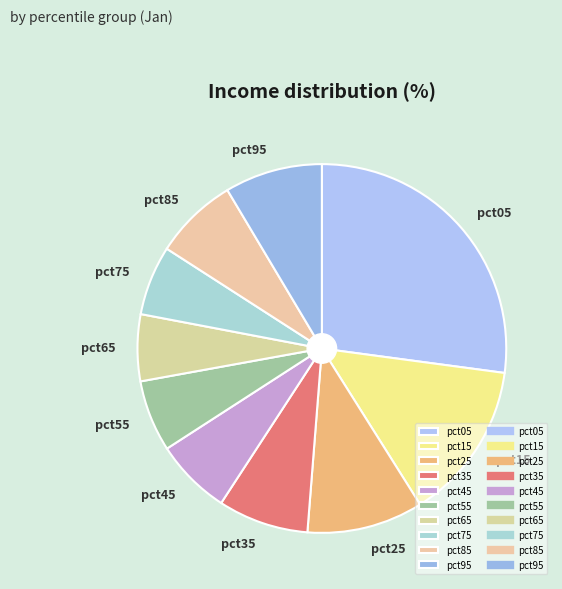

What is the ratio of the value at pct55 to the value at pct15?

0.5